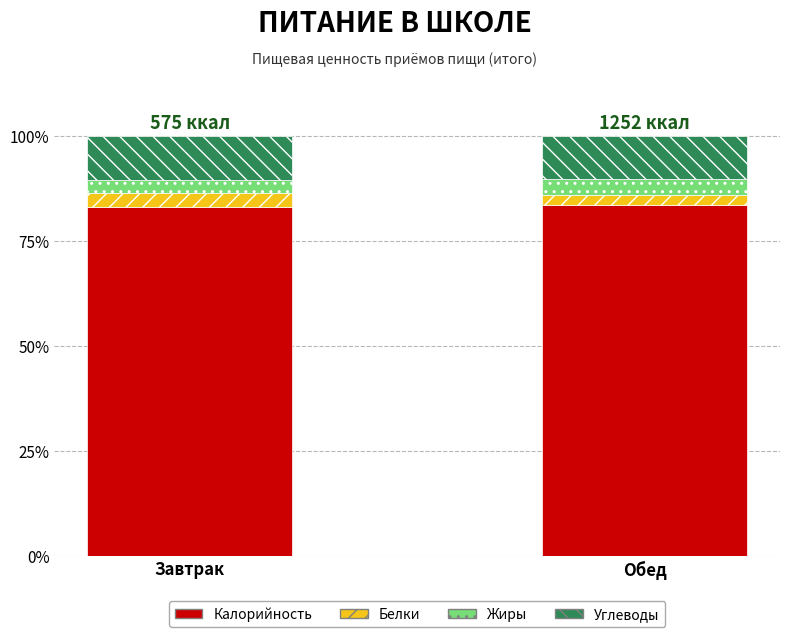

Are the bars horizontal?

No